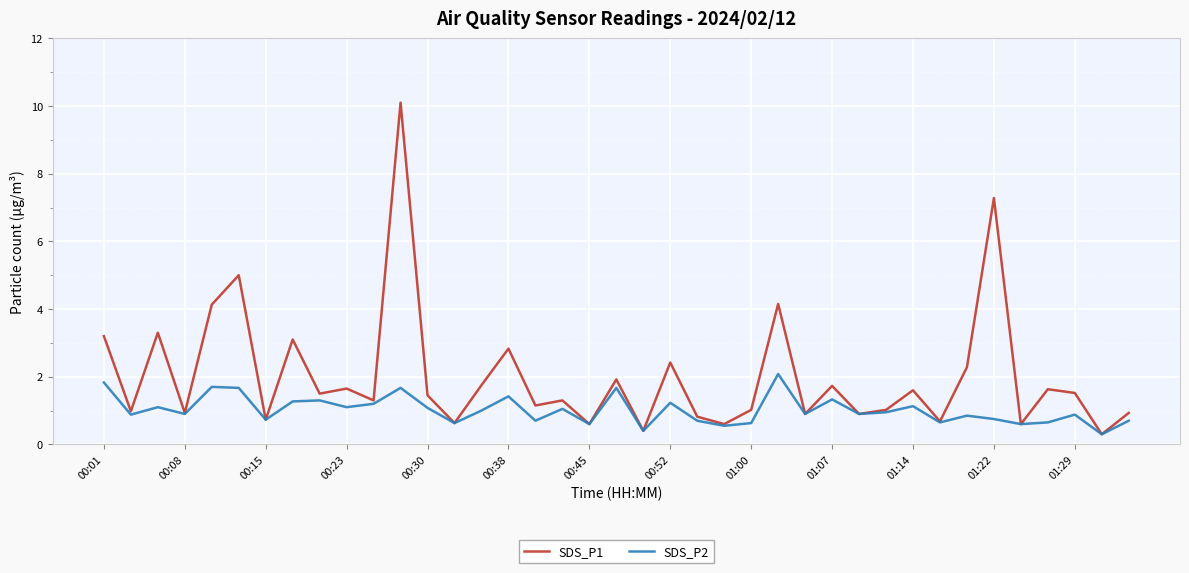

Which series has the widest spread of values?

SDS_P1